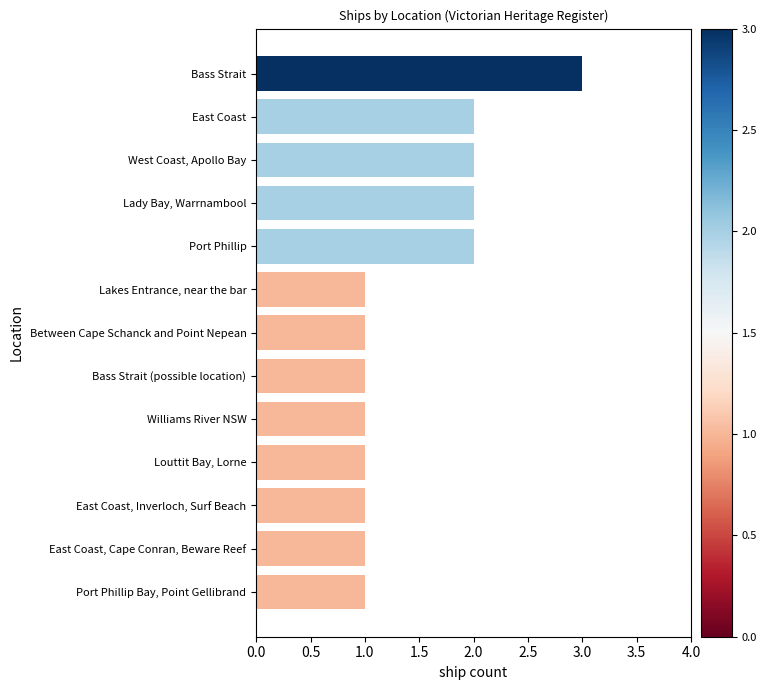

Reading bottom to top, extract all data points from this chart.

Port Phillip Bay, Point Gellibrand=1	East Coast, Cape Conran, Beware Reef=1	East Coast, Inverloch, Surf Beach=1	Louttit Bay, Lorne=1	Williams River NSW=1	Bass Strait (possible location)=1	Between Cape Schanck and Point Nepean=1	Lakes Entrance, near the bar=1	Port Phillip=2	Lady Bay, Warrnambool=2	West Coast, Apollo Bay=2	East Coast=2	Bass Strait=3